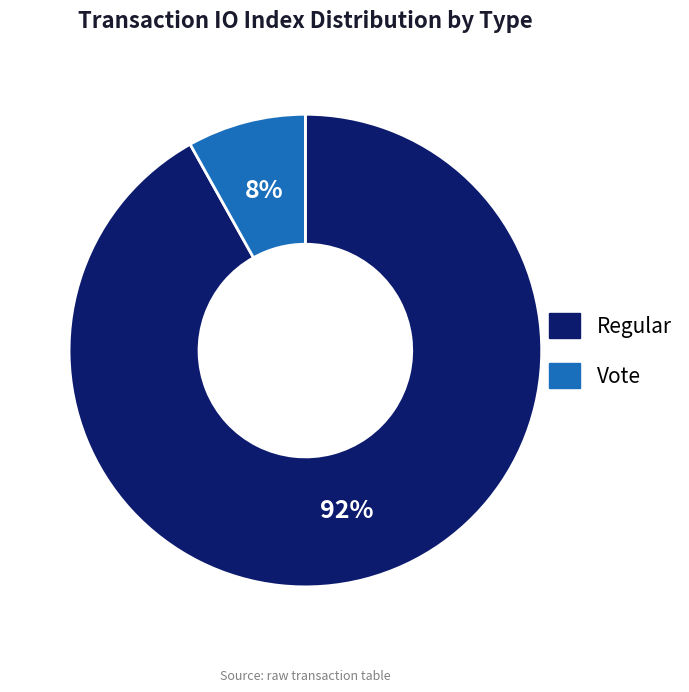

To the nearest percent, what is the difference between the largest and smallest slice percentages?

84%